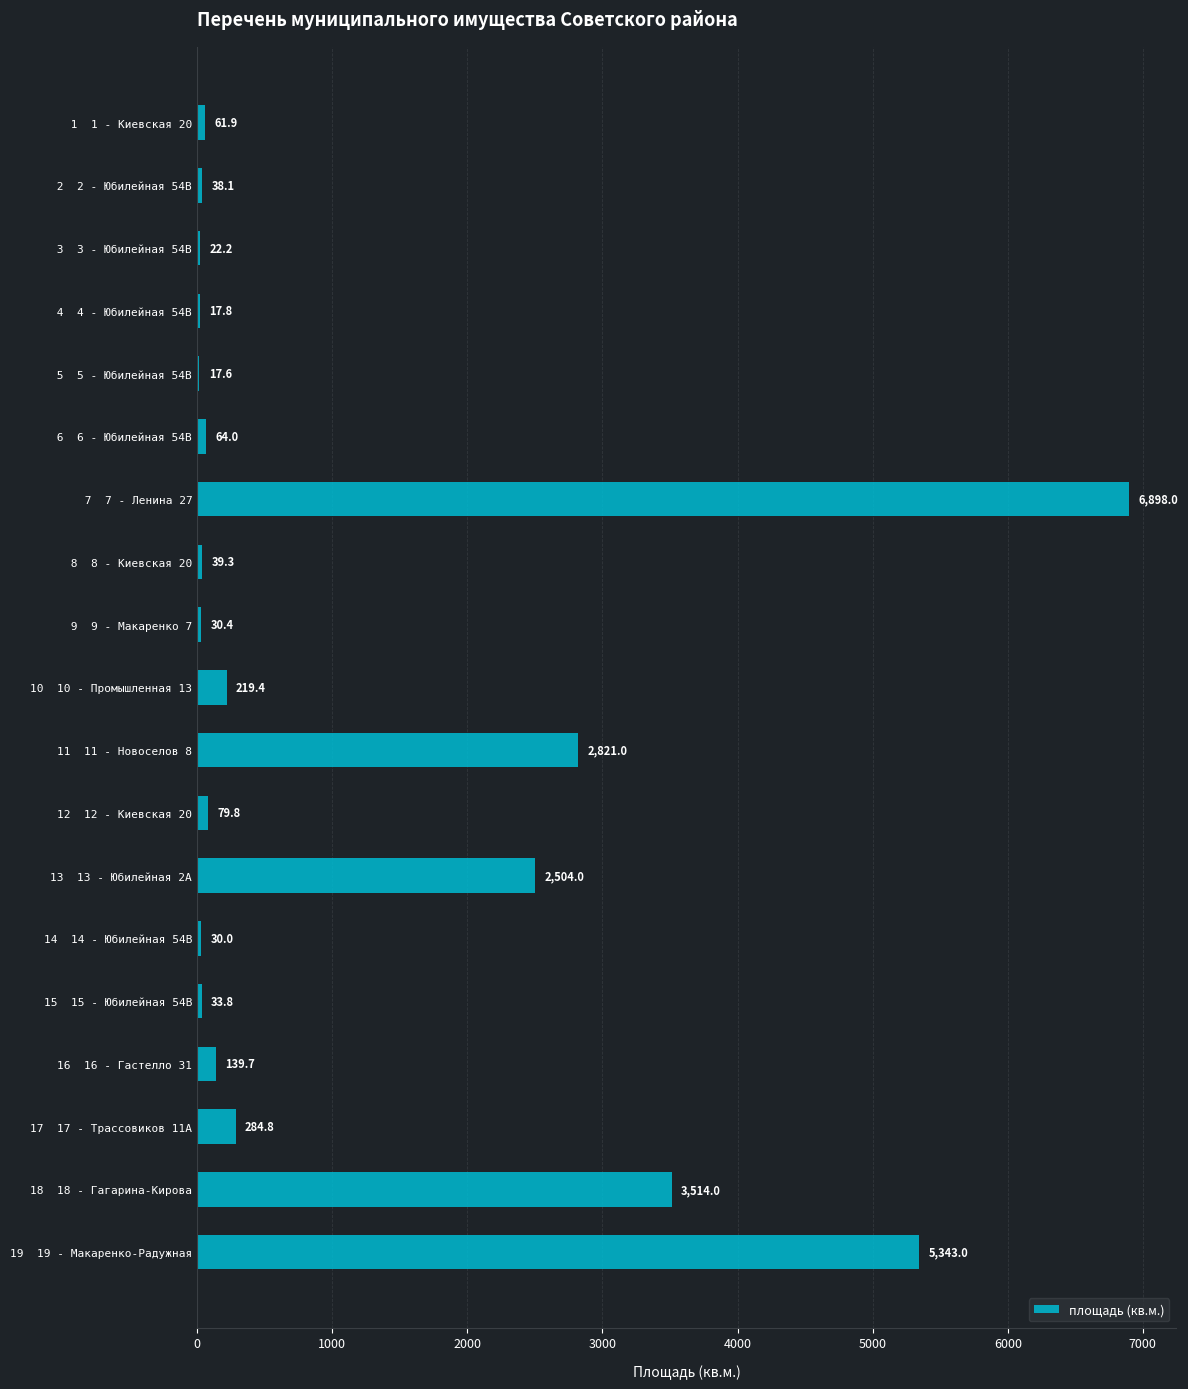

Read the value at  6  6 - Юбилейная 54В.

64.0